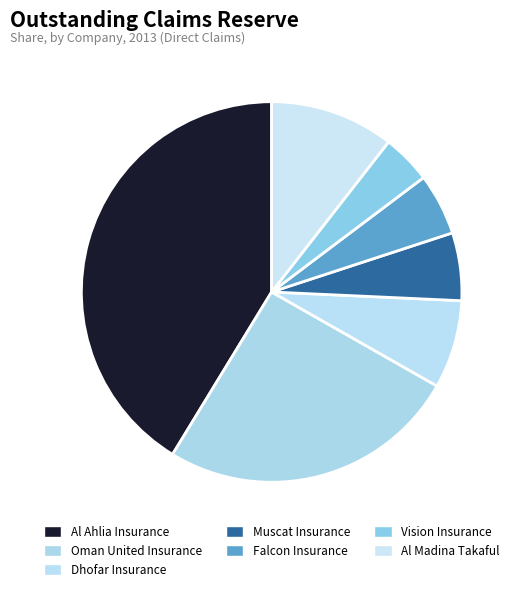

To the nearest percent, what is the difference between the largest and smallest slice percentages?

37%